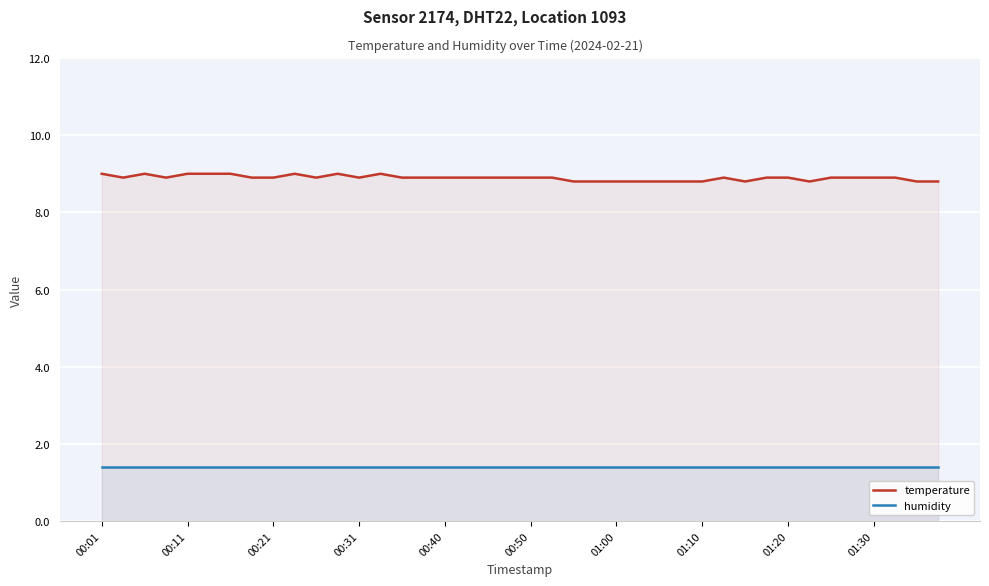

Which category has the lowest value across all series?

00:01